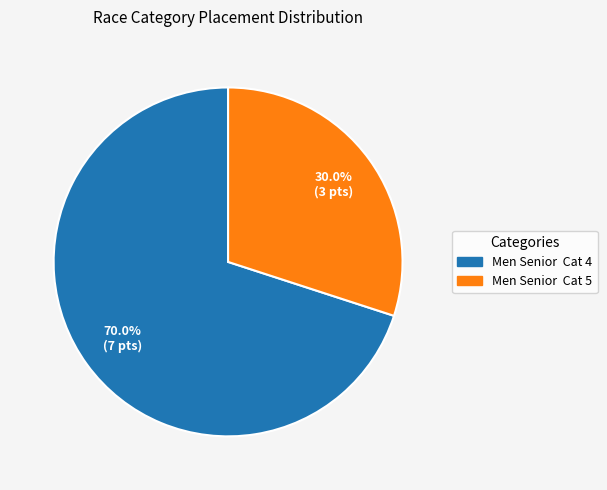

Is there any slice that represents more than half of the pie?

Yes